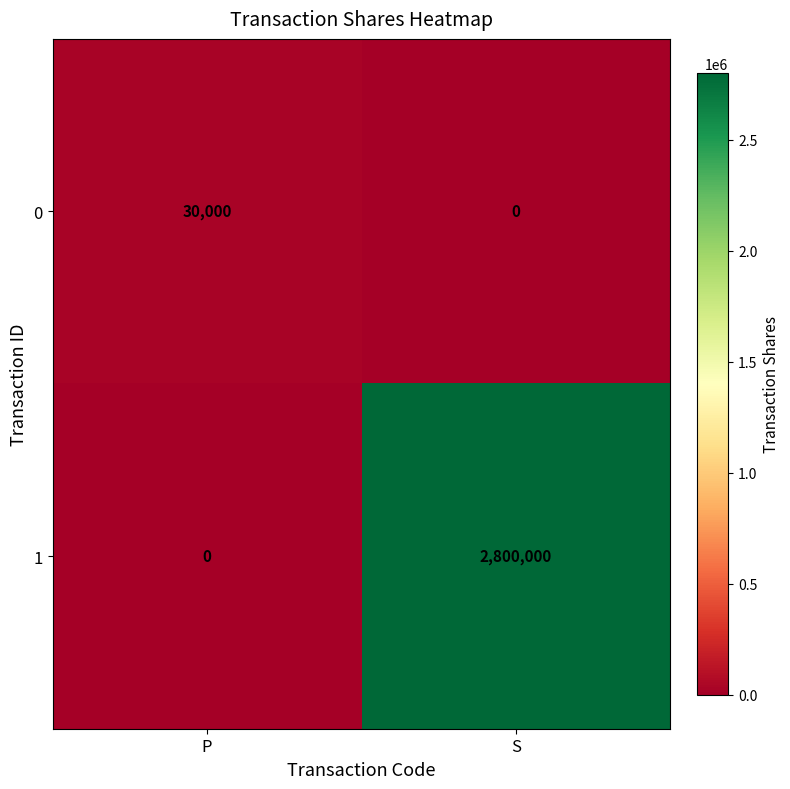

Which series changed the most between P and S?

1